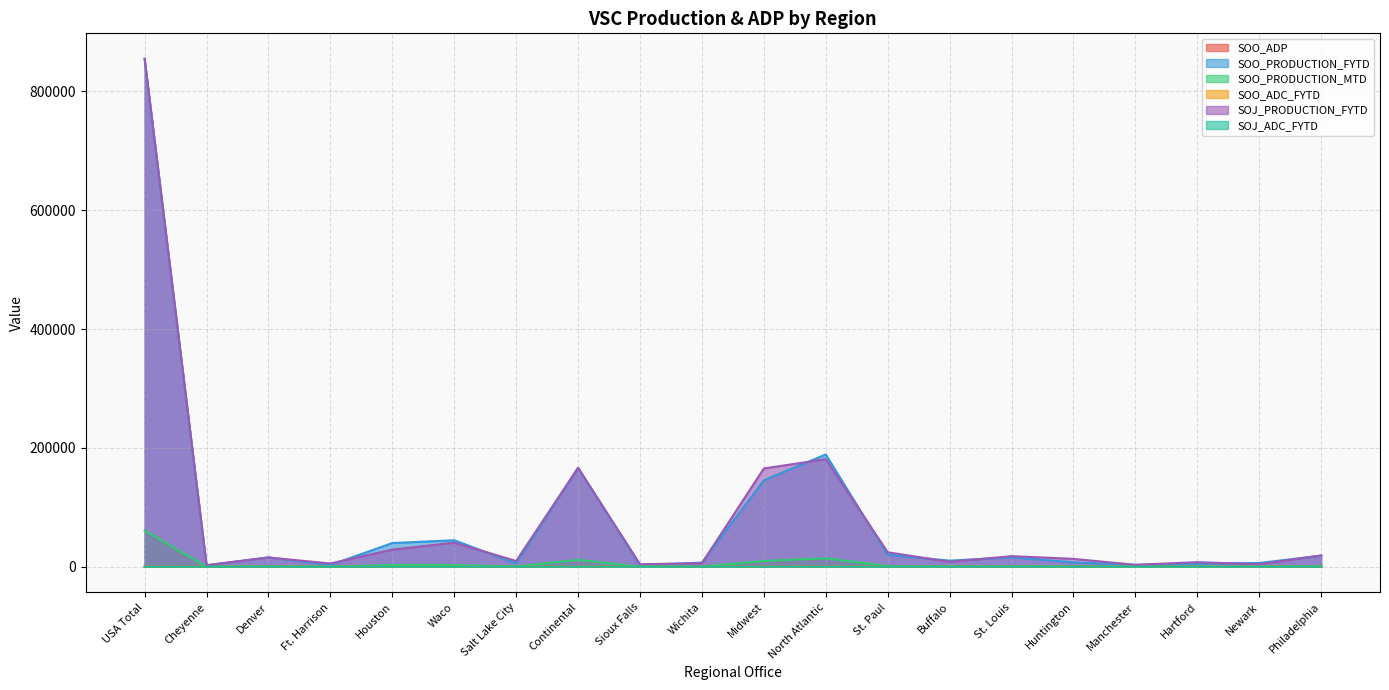

Which category has the highest value across all series?

USA Total